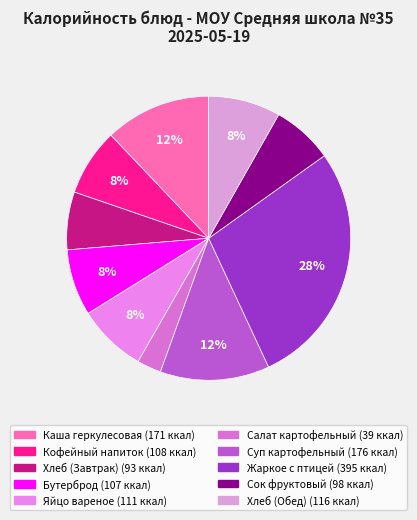

How many slices are in this pie chart?

10